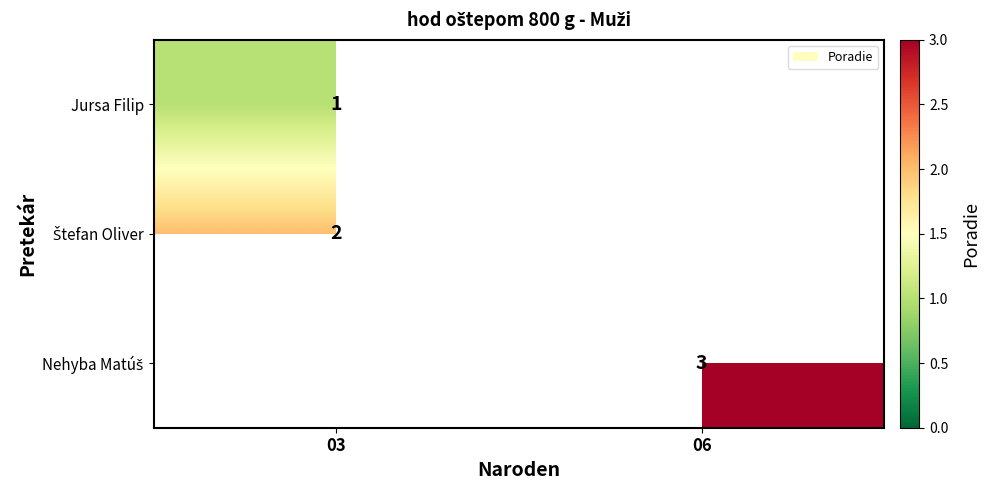

The Jursa Filip series shows 1 at 03. True or false?

True